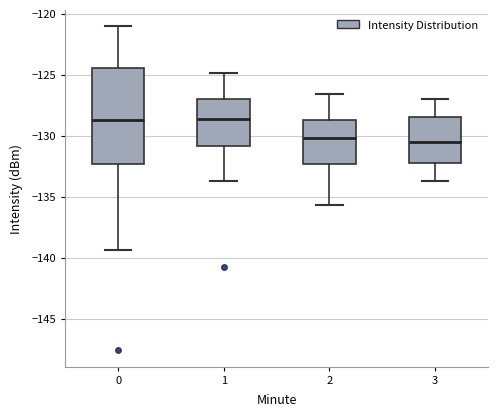

Which box is the tallest, from its lower edge to its upper edge?

0